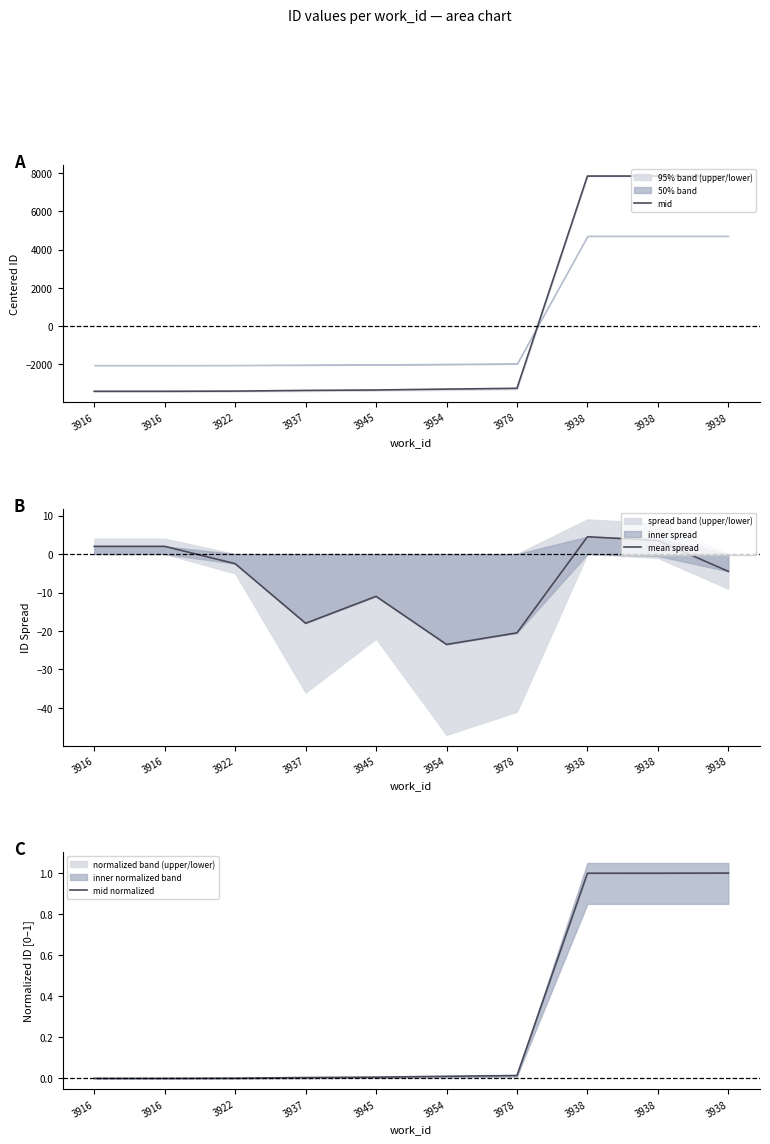

List the series in order of their peak value, highest first.

mid, mean spread, mid normalized